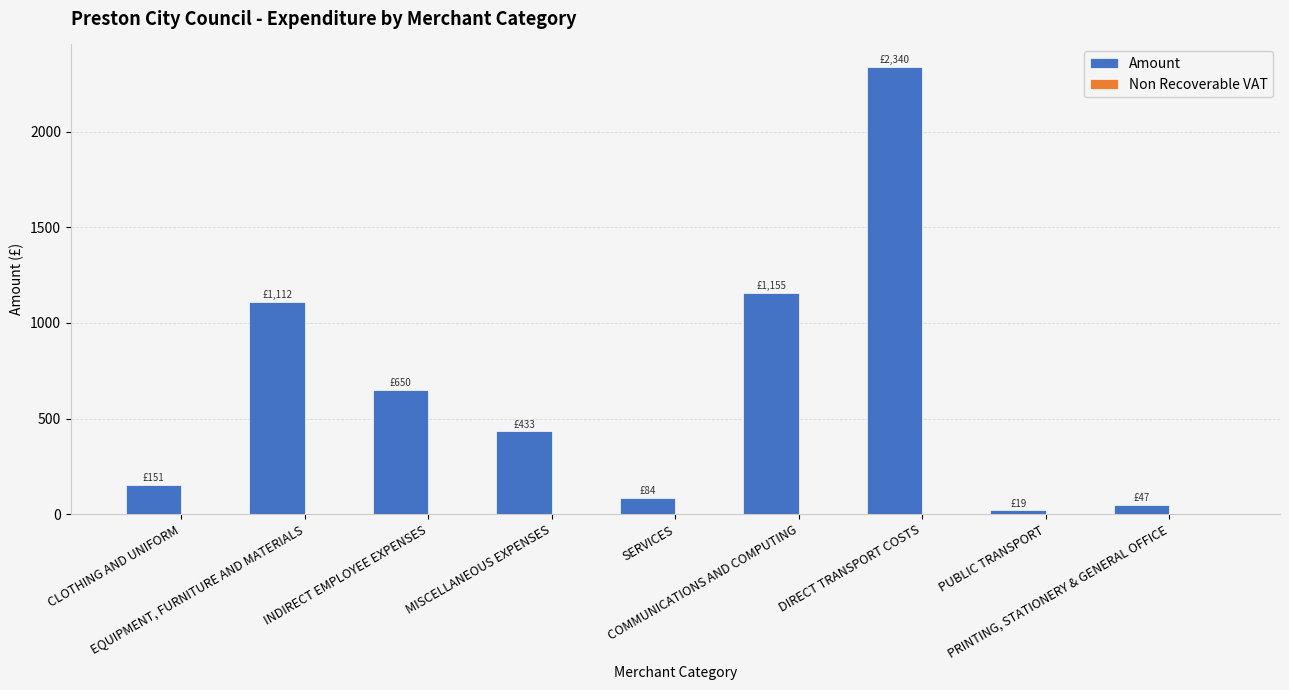

What is the average value?

665.7